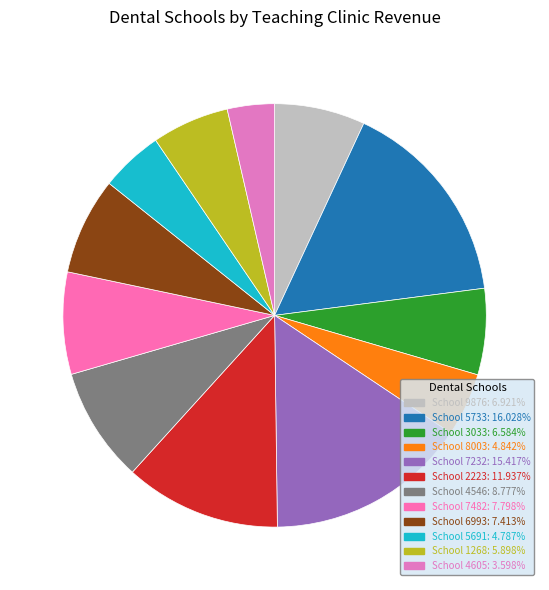

Rank the categories by value from lowest to highest.

4605, 5691, 8003, 1268, 3033, 9876, 6993, 7482, 4546, 2223, 7232, 5733